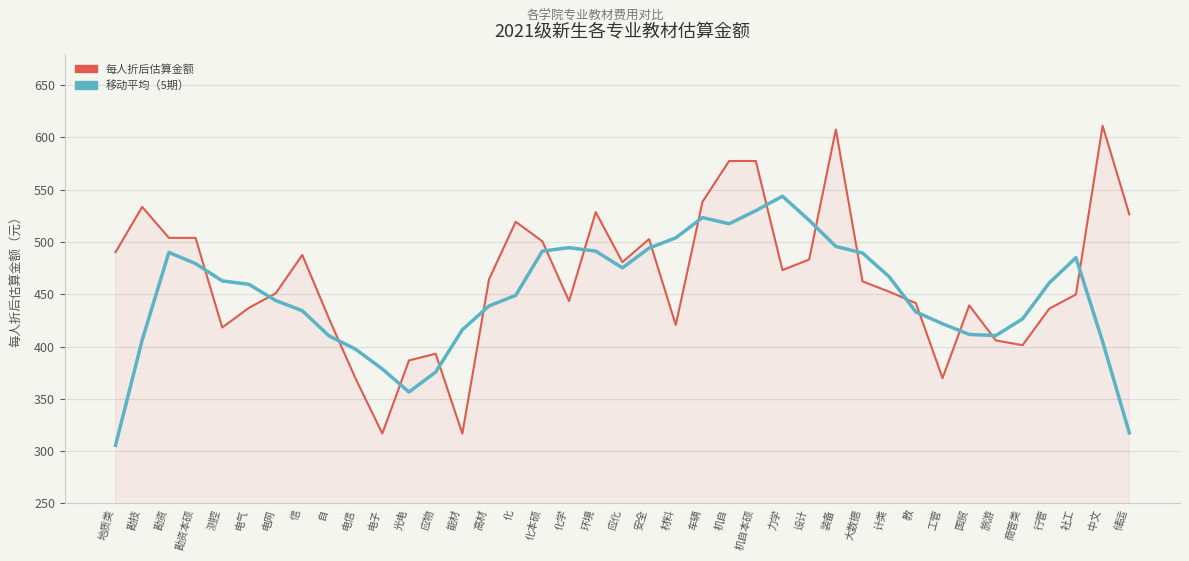

What is the average value of the 每人折后估算金额 series?

465.3